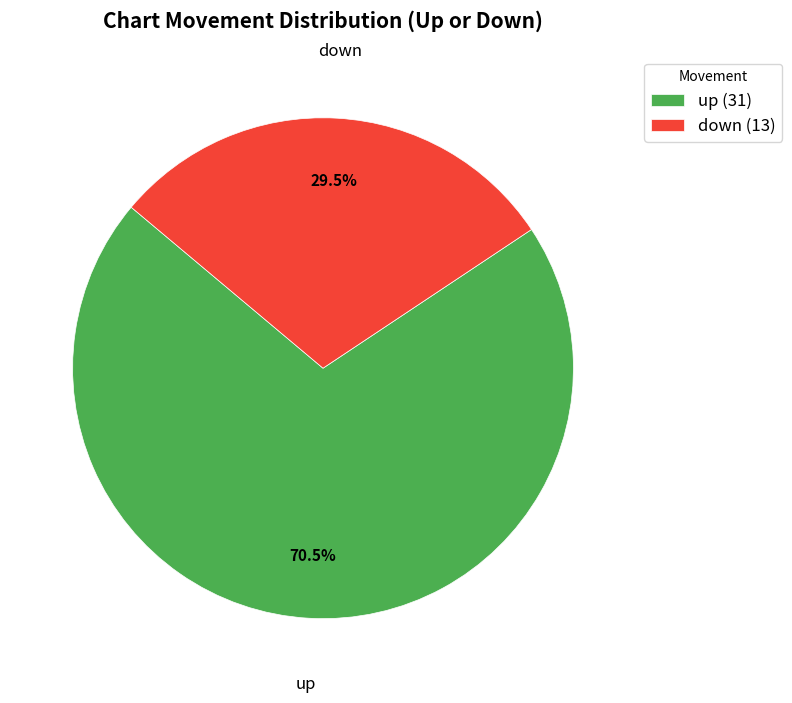

Does down represent more than half of the total?

No